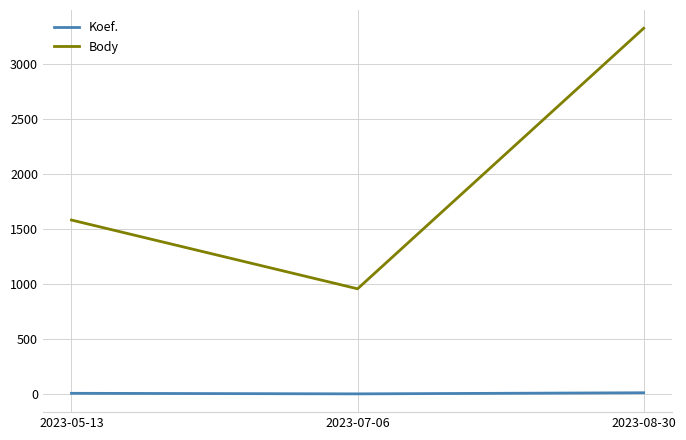

List the series in order of their overall mean, lowest first.

Koef., Body